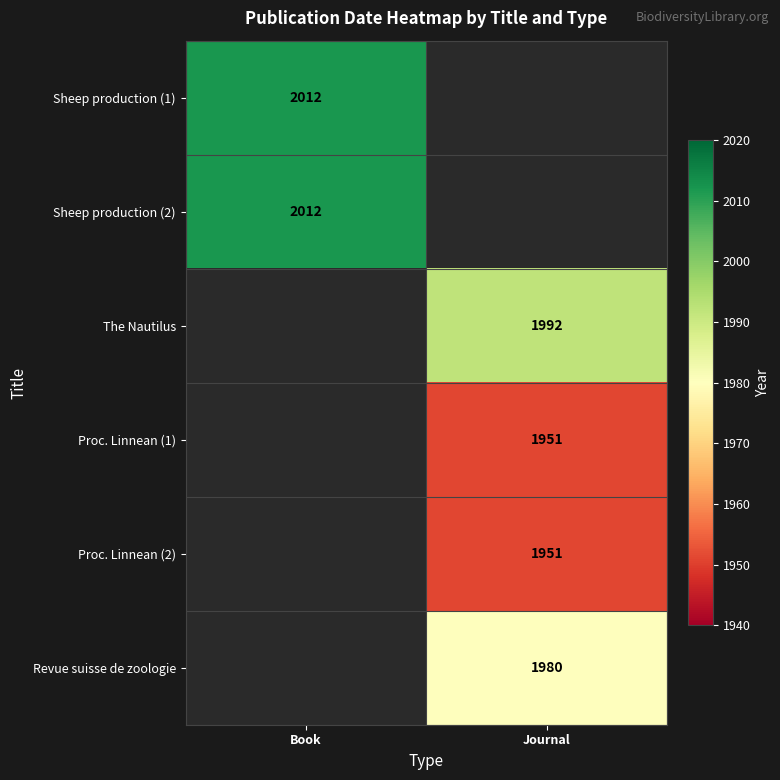

True or false: Sheep production (2) has a value of 2975 at Book.

False